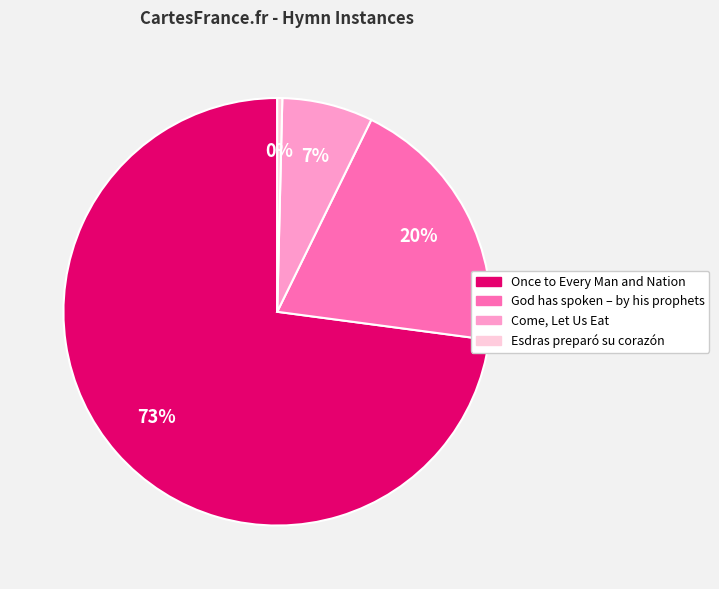

Which category has the biggest portion of the pie?

Once to Every Man and Nation